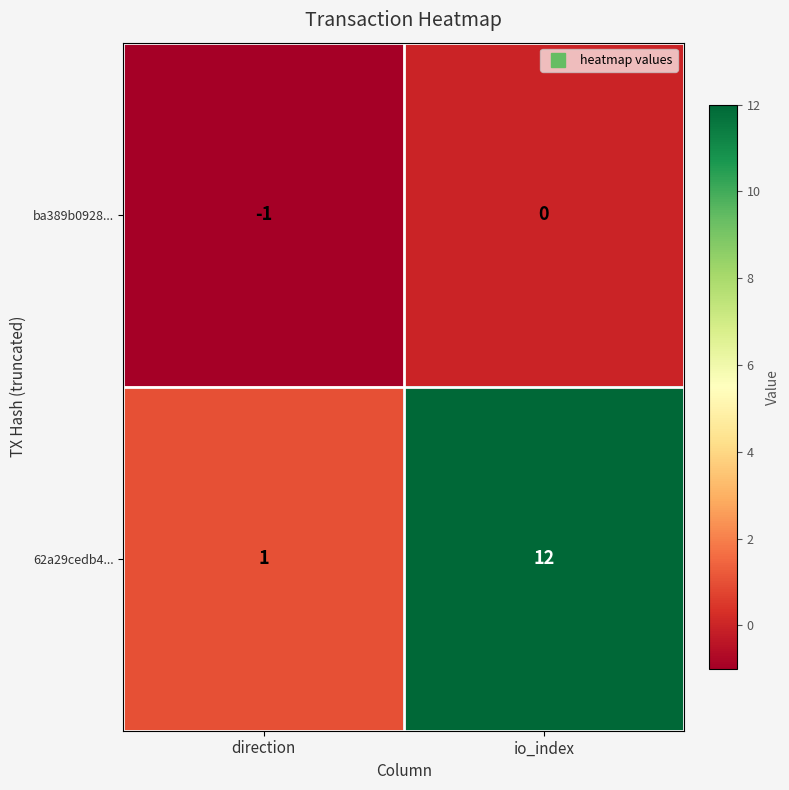

Where is ba389b0928... nearest to the value 0?

io_index